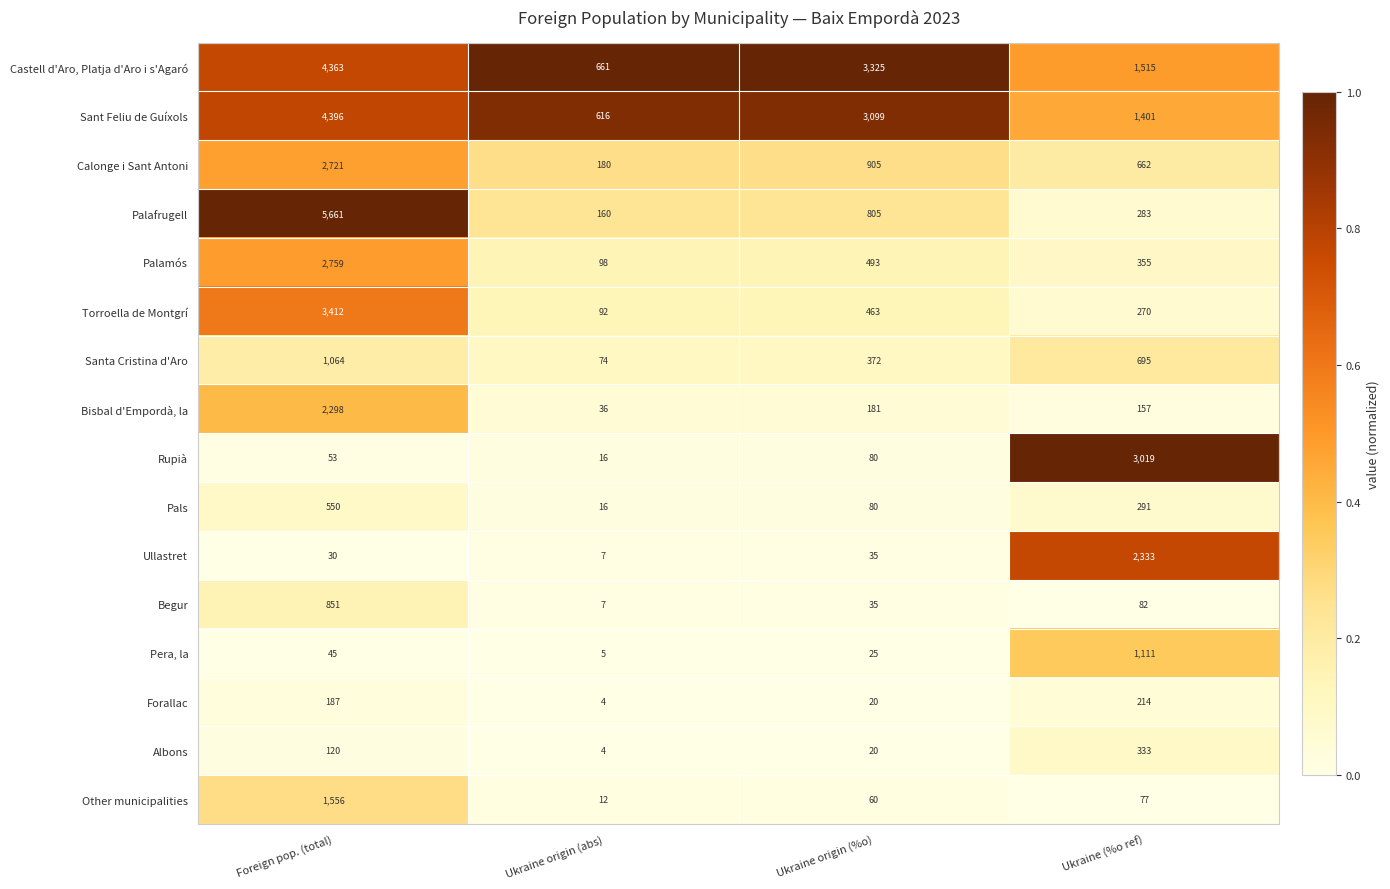

True or false: Castell d'Aro, Platja d'Aro i s'Agaró has a value of 2617 at Ukraine (%o ref).

False